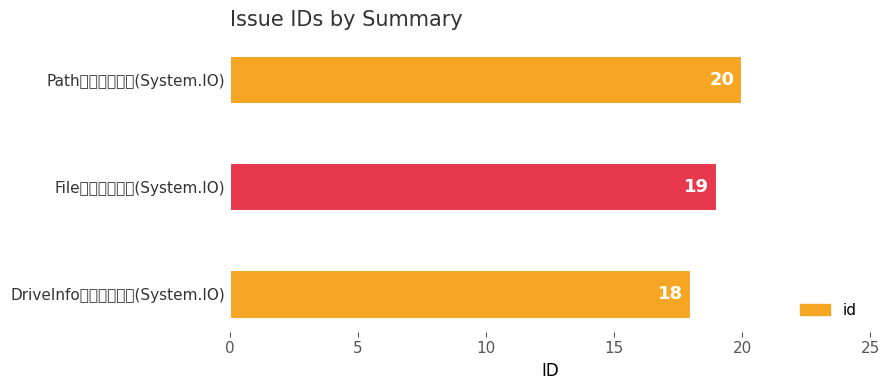

Does the chart contain stacked bars?

No